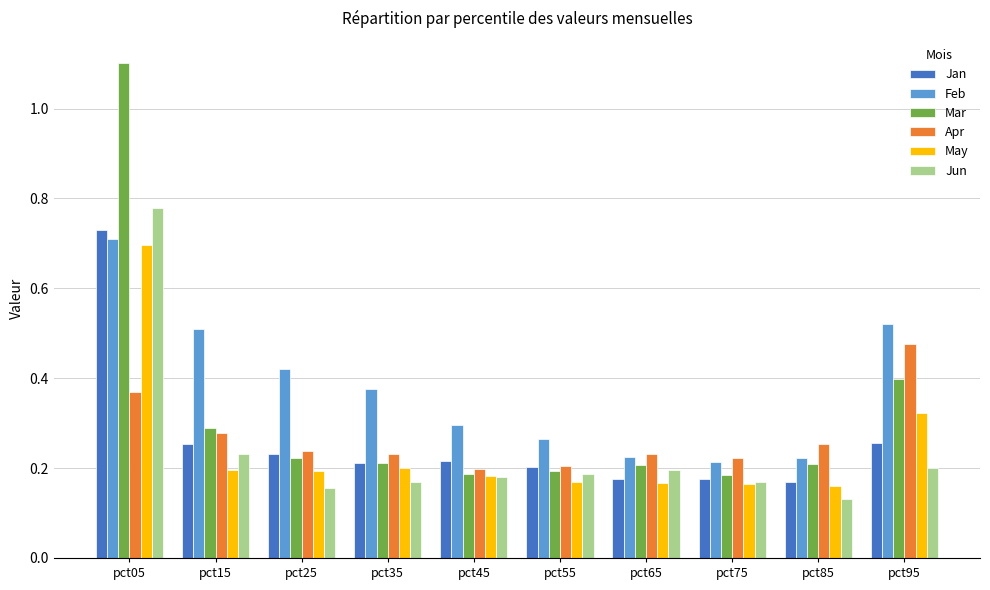

What is the difference between the maximum and minimum values in the Jun series?

0.6